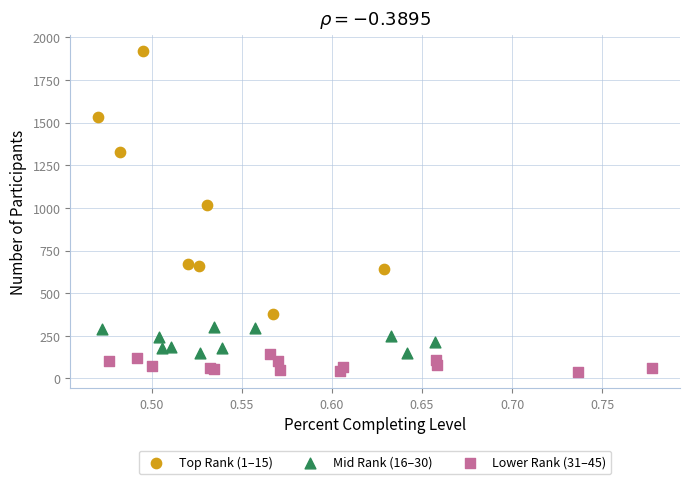

What are all the series names shown in the legend?

Top Rank (1–15), Mid Rank (16–30), Lower Rank (31–45)